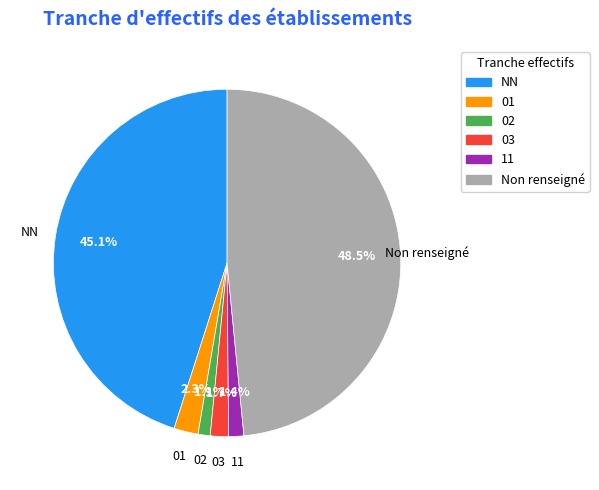

Combined, what portion of the pie is NN and 02?

46.2%